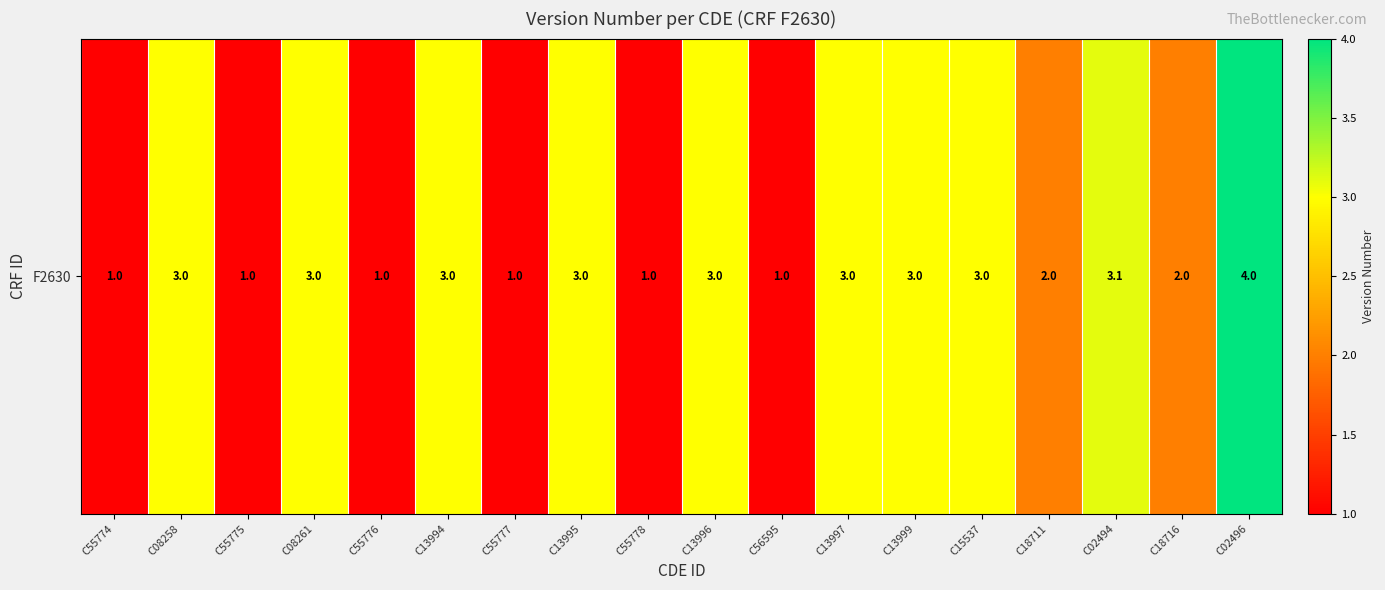

What is the ratio of the value at C13999 to the value at C13994?

1.0